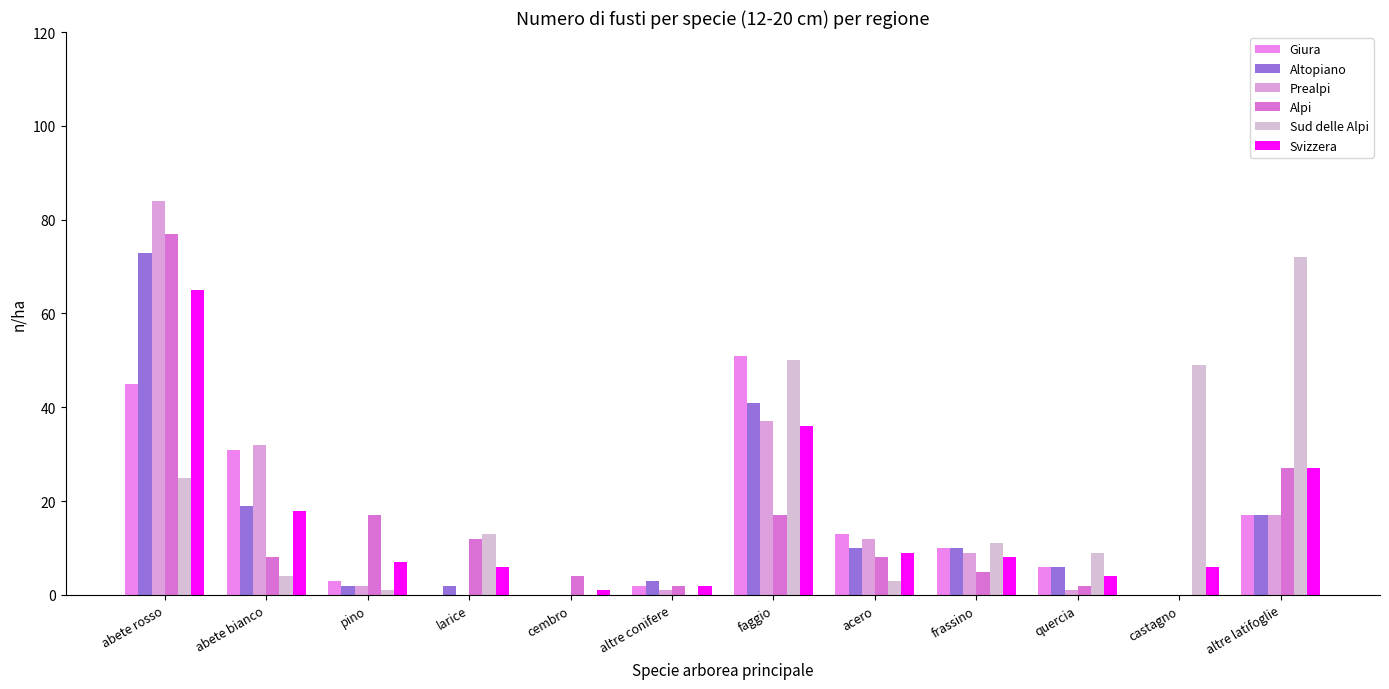

Reading left to right, transcribe all the data shown in this chart.

Giura: abete rosso=45	abete bianco=31	pino=3	larice=0	cembro=0	altre conifere=2	faggio=51	acero=13	frassino=10	quercia=6	castagno=0	altre latifoglie=17
Altopiano: abete rosso=73	abete bianco=19	pino=2	larice=2	cembro=0	altre conifere=3	faggio=41	acero=10	frassino=10	quercia=6	castagno=0	altre latifoglie=17
Prealpi: abete rosso=84	abete bianco=32	pino=2	larice=0	cembro=0	altre conifere=1	faggio=37	acero=12	frassino=9	quercia=1	castagno=0	altre latifoglie=17
Alpi: abete rosso=77	abete bianco=8	pino=17	larice=12	cembro=4	altre conifere=2	faggio=17	acero=8	frassino=5	quercia=2	castagno=0	altre latifoglie=27
Sud delle Alpi: abete rosso=25	abete bianco=4	pino=1	larice=13	cembro=0	altre conifere=0	faggio=50	acero=3	frassino=11	quercia=9	castagno=49	altre latifoglie=72
Svizzera: abete rosso=65	abete bianco=18	pino=7	larice=6	cembro=1	altre conifere=2	faggio=36	acero=9	frassino=8	quercia=4	castagno=6	altre latifoglie=27